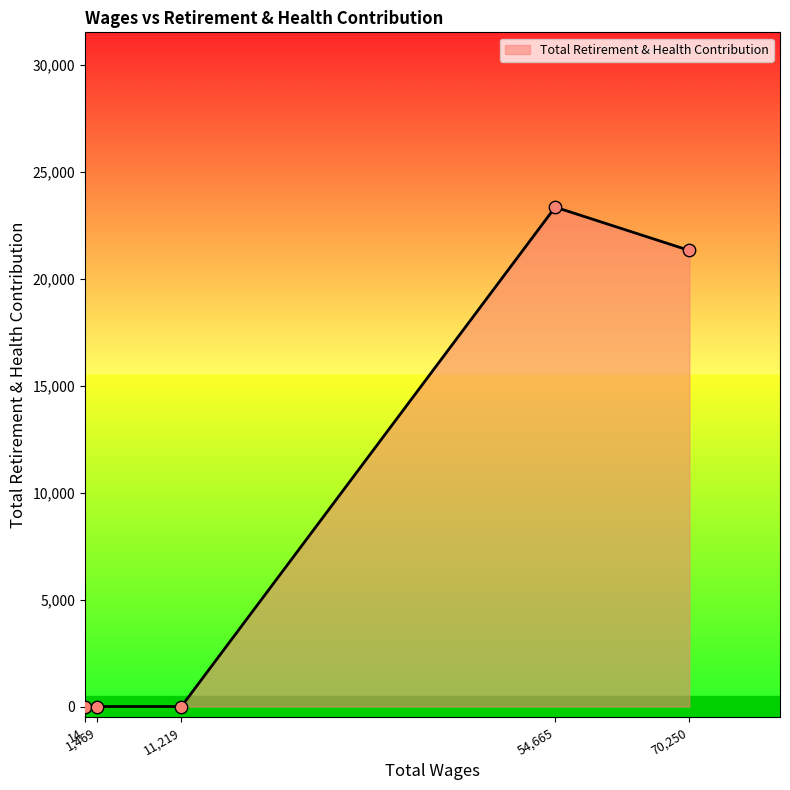

What is the greatest value displayed?

23349